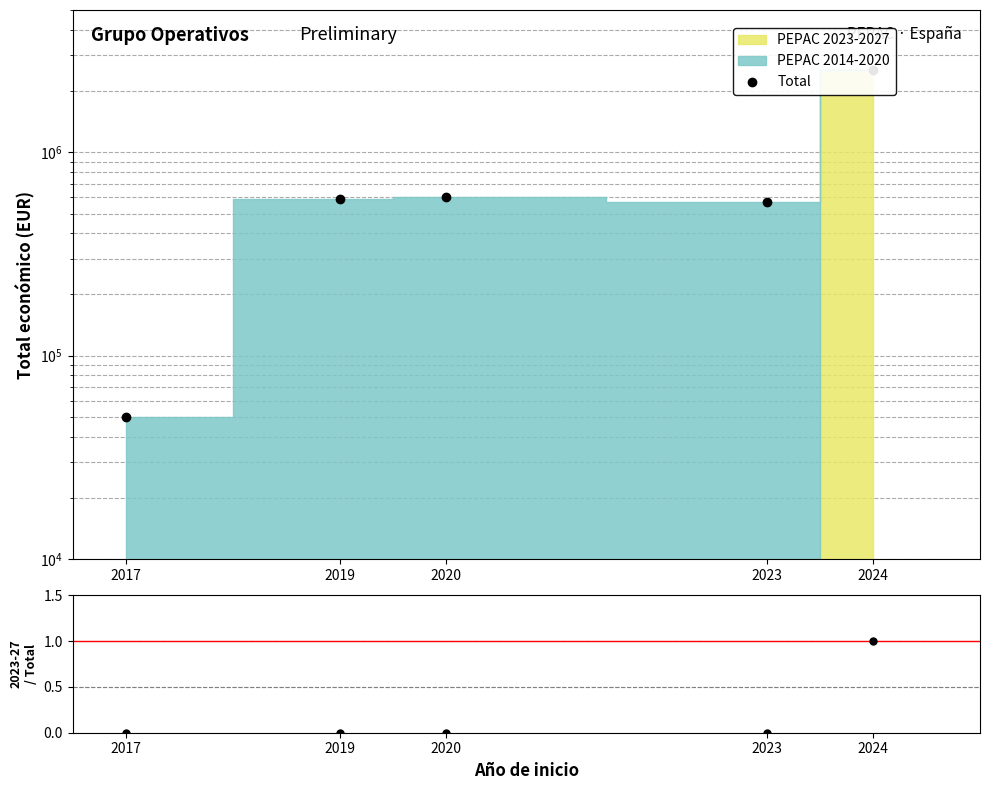

What is the difference between the maximum and minimum values in the 2023-2027 / Total series?

1.0